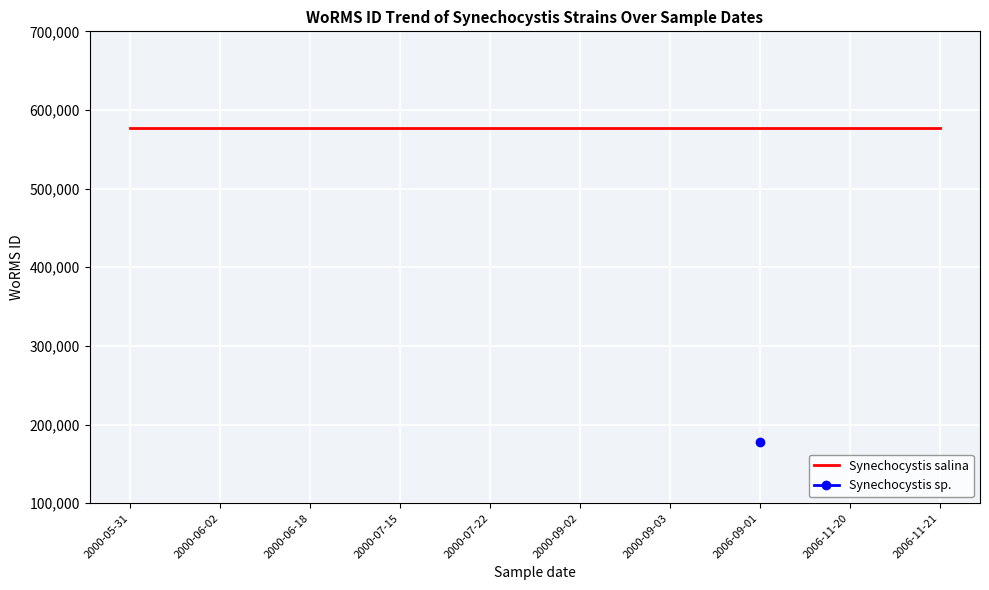

Between 2000-06-18 and 2000-09-02, which is larger?

2000-06-18